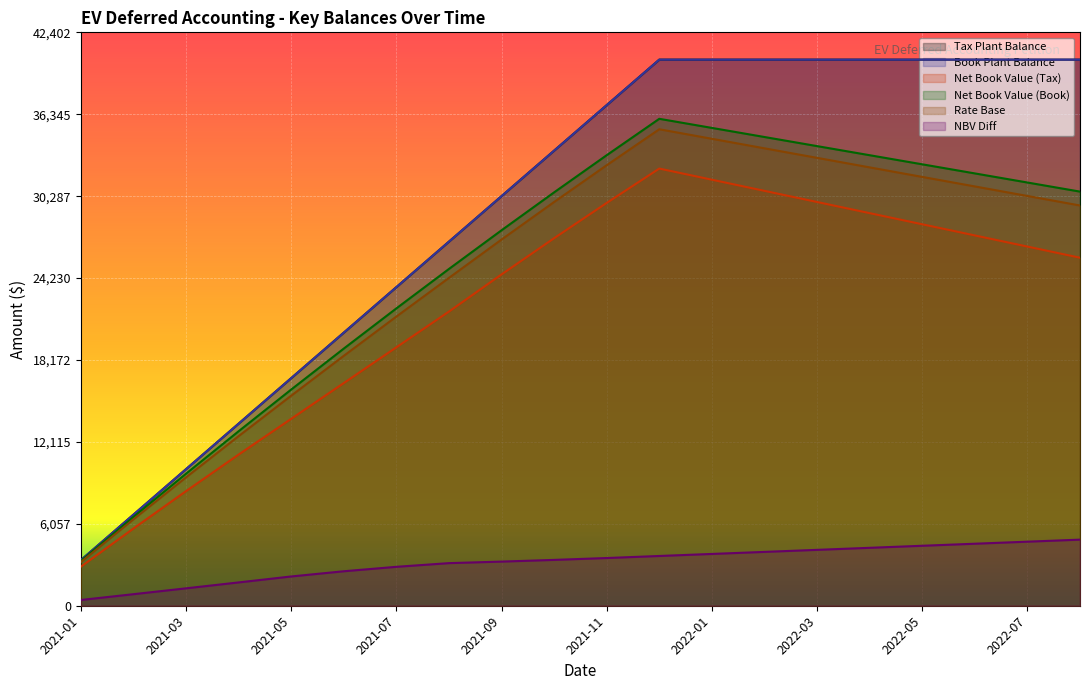

Read the Book Plant Balance value at 2022-07.

40383.4